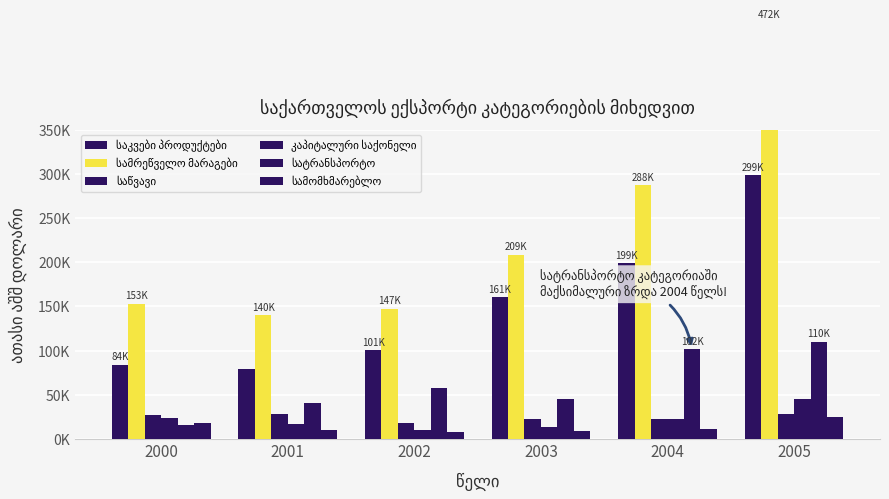

What is the difference between the second highest and minimum values in the სატრანსპორტო series?

86150.2